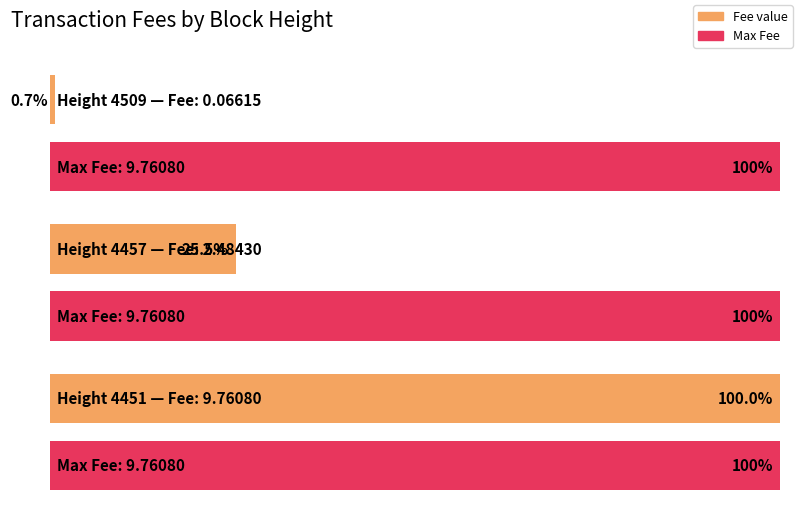

What is the smallest value displayed?

0.1